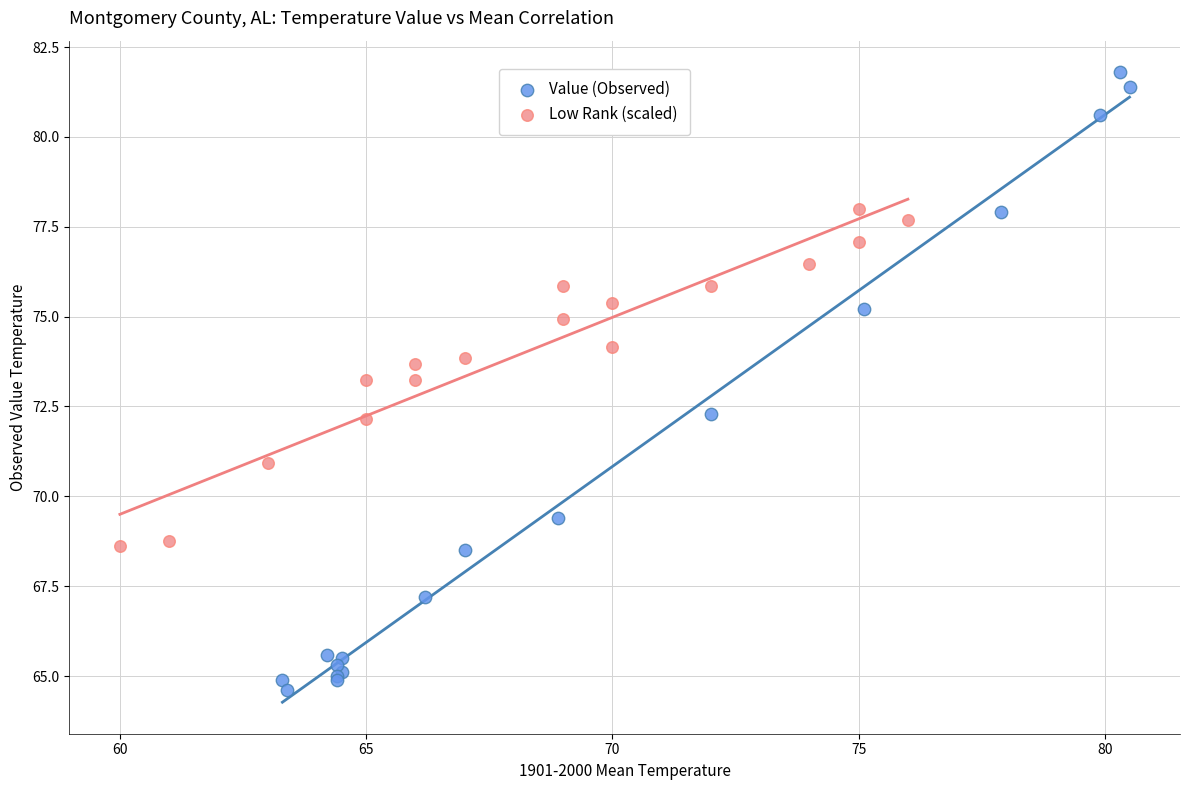

Which series reaches the maximum Y coordinate?

Value (Observed)